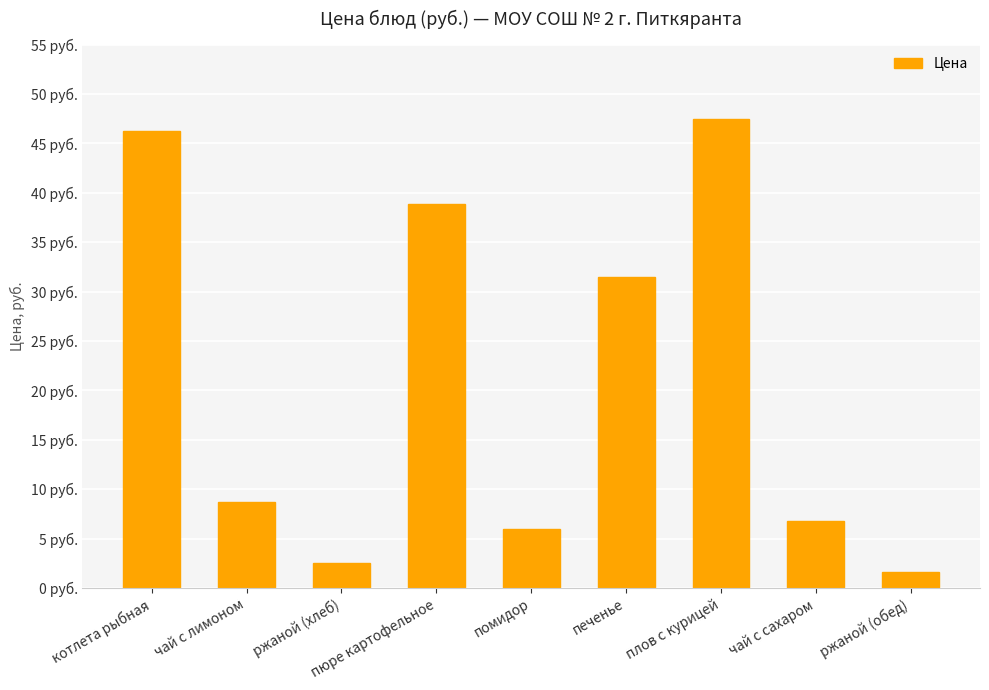

Are the bars horizontal?

No